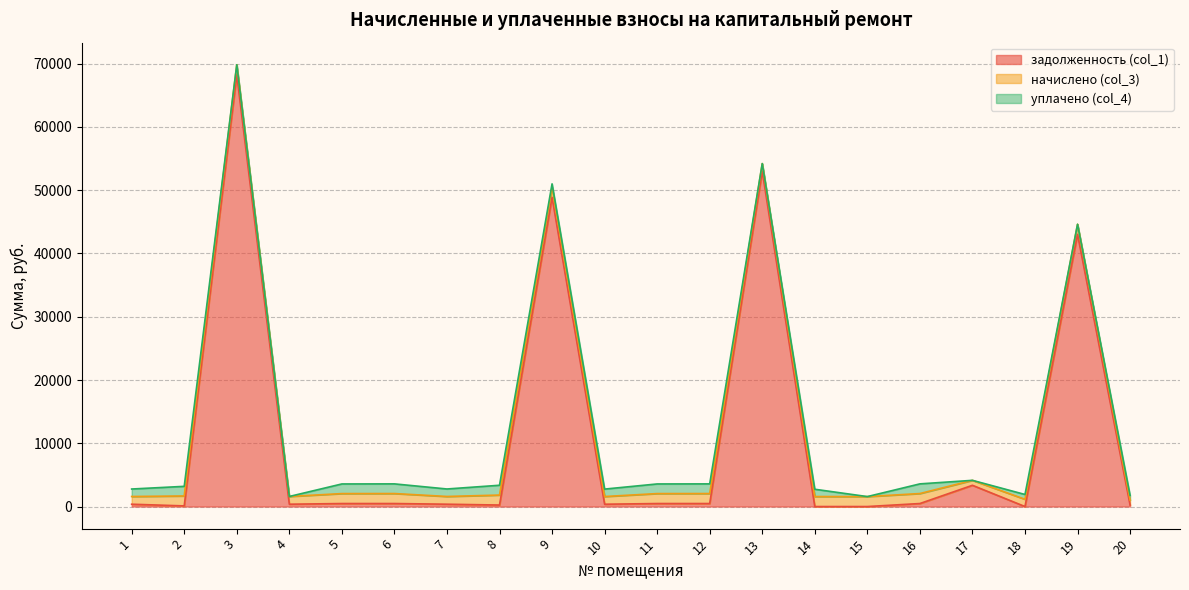

What is the highest value of the задолженность (col_1) series?

68249.9